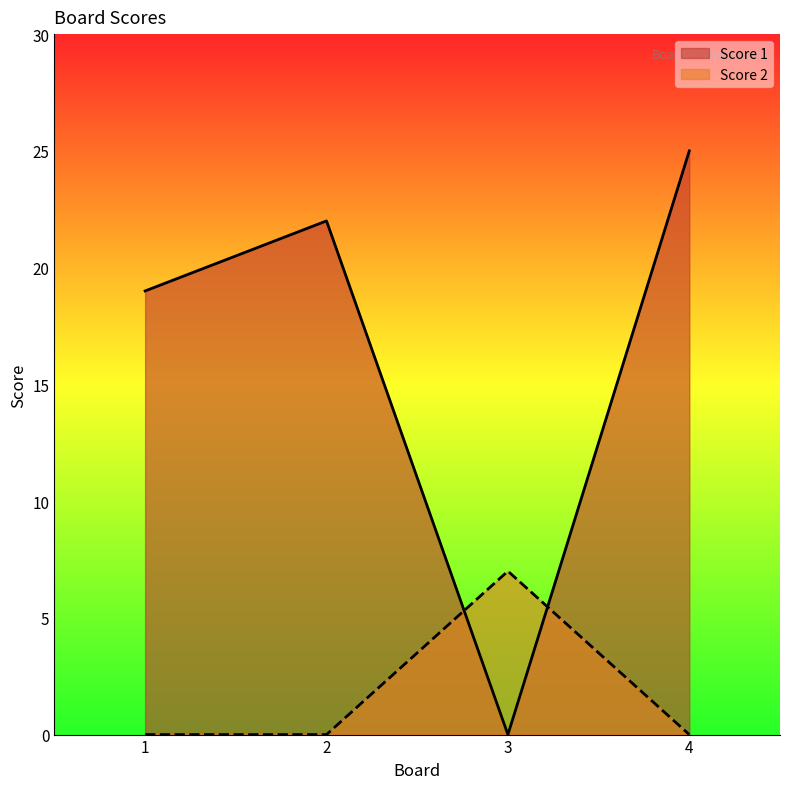

Reading right to left, list all the values displayed in this chart.

Score 1: 4=25	3=0	2=22	1=19
Score 2: 4=0	3=7	2=0	1=0